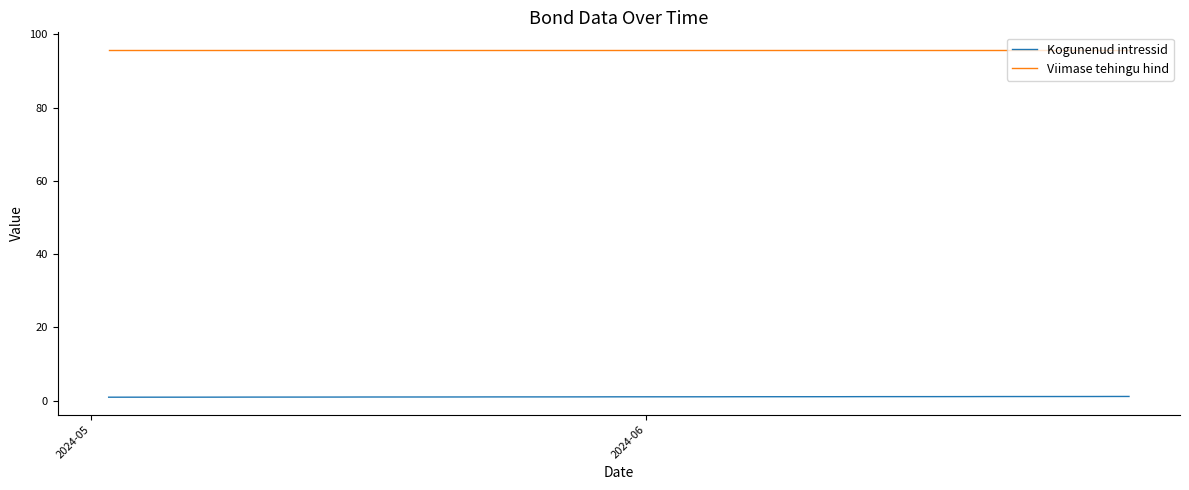

List the series in order of their overall mean, lowest first.

Kogunenud intressid, Viimase tehingu hind